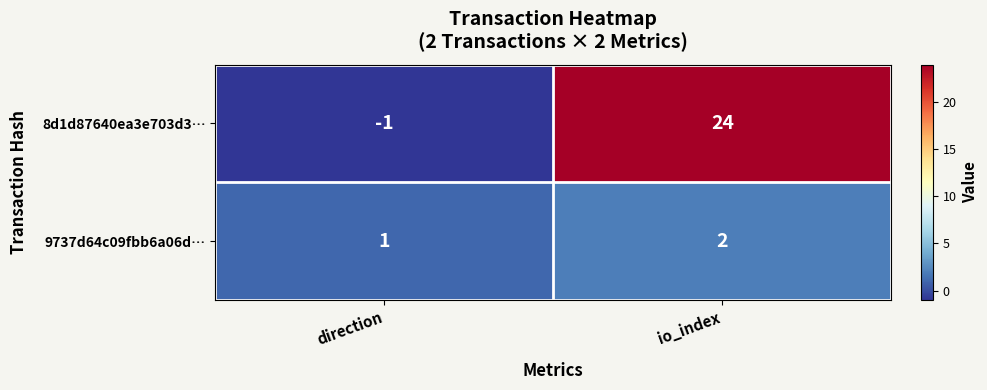

What is the sum of all 9737d64c09fbb6a06d… values?

3